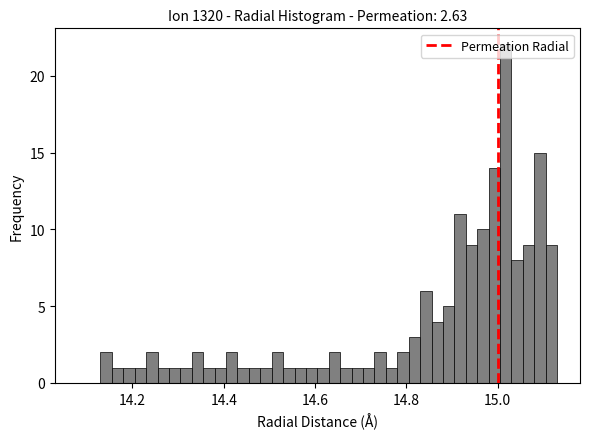

Read against the x-axis, roughly where is the centre of the tallest bar?

15.02